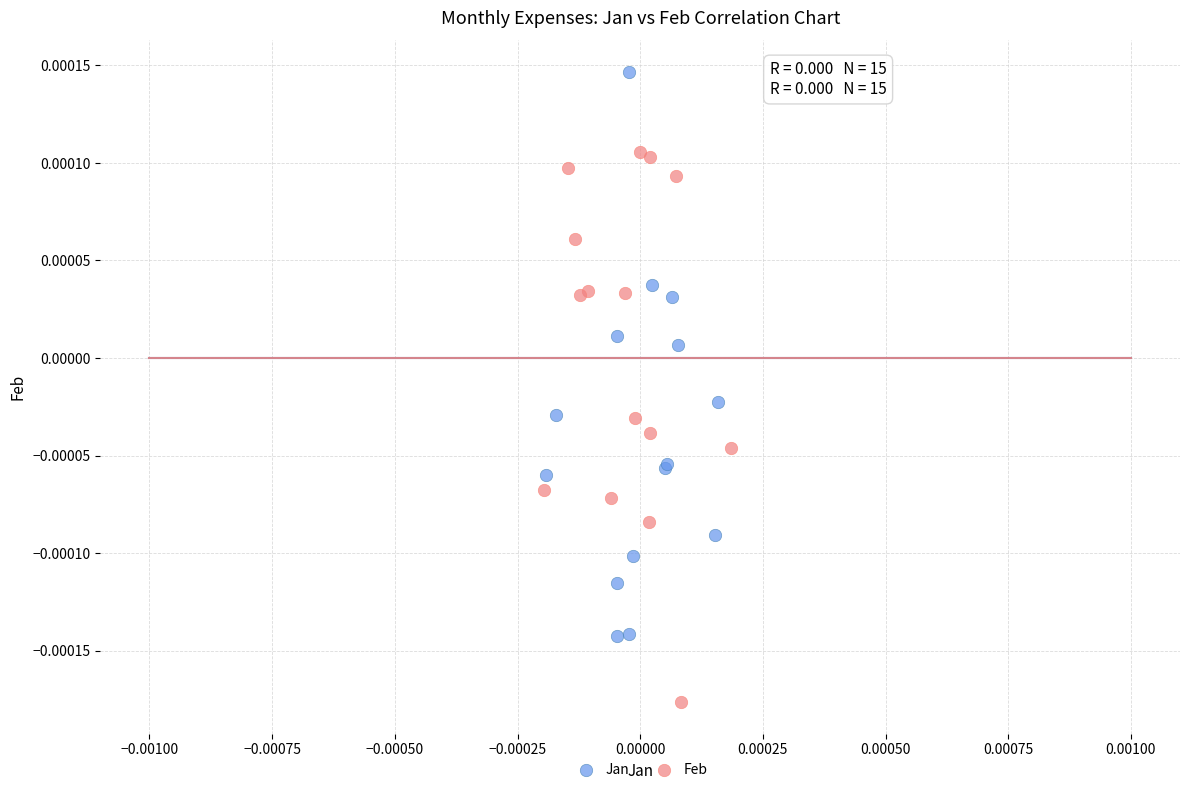

What are all the series names shown in the legend?

Jan, Feb